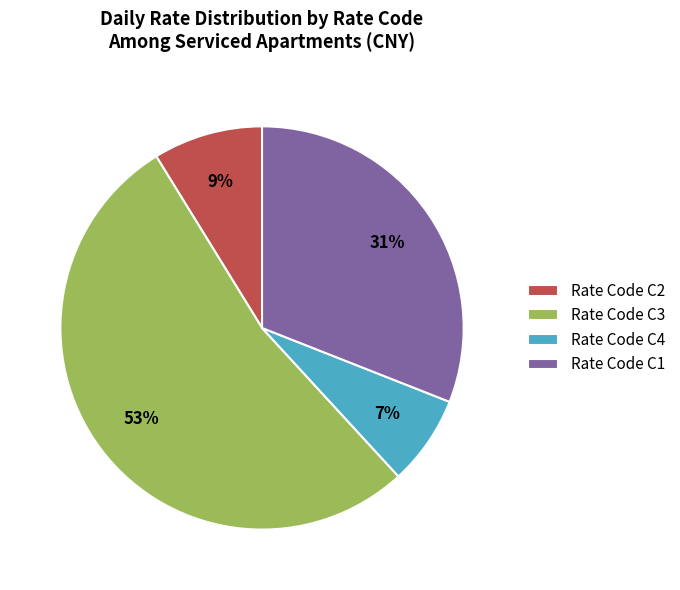

To the nearest percent, what is the difference between the largest and smallest slice percentages?

46%